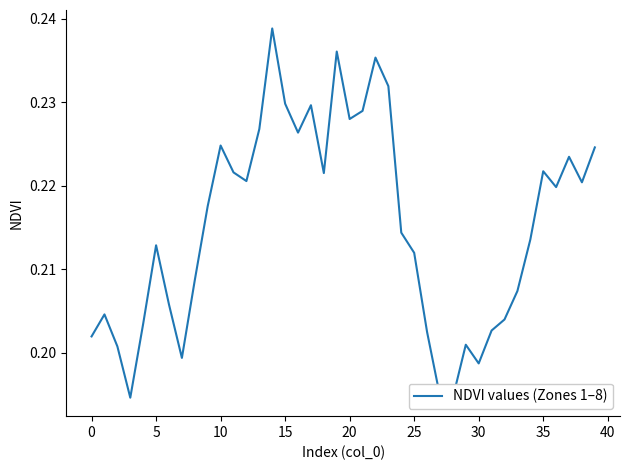

Is this an area chart (filled region under the line)?

No